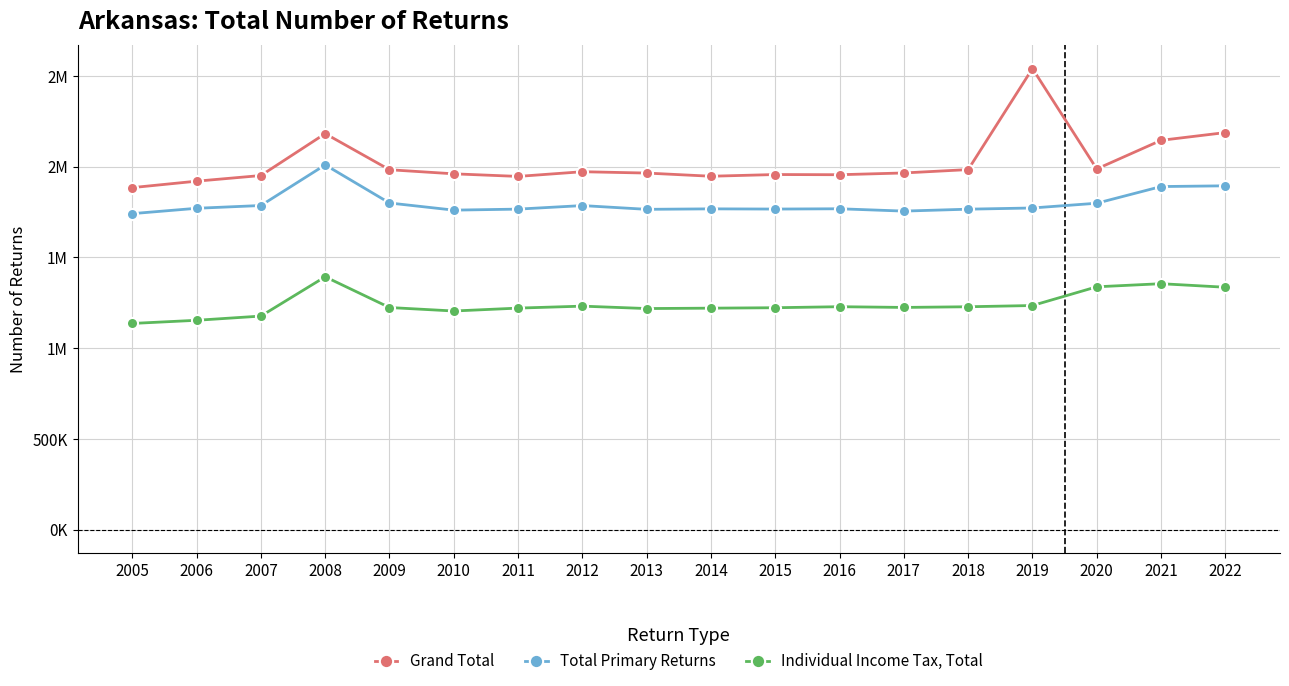

What are all the series names shown in the legend?

Grand Total, Total Primary Returns, Individual Income Tax, Total